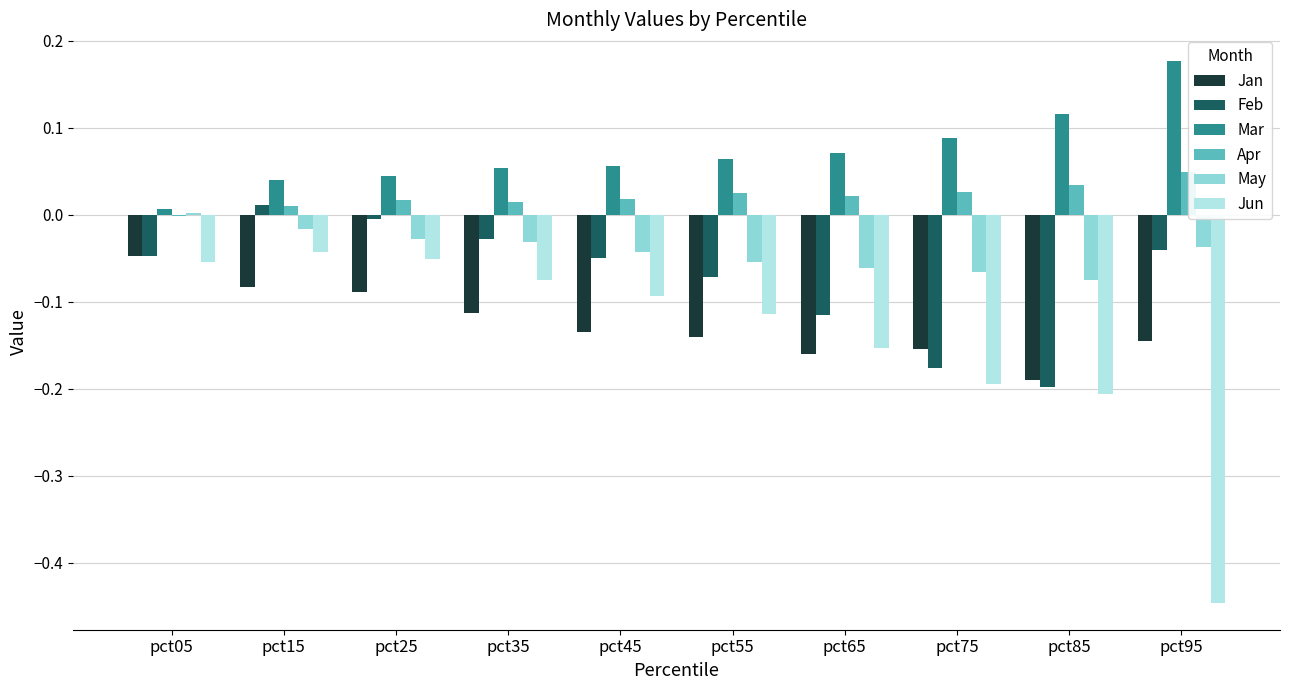

Rank the categories by May value from lowest to highest.

pct85, pct75, pct65, pct55, pct45, pct95, pct35, pct25, pct15, pct05